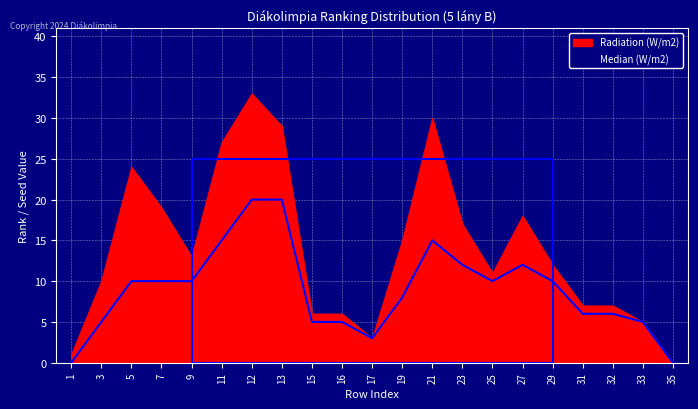

Does the chart display data point markers on the line(s)?

No